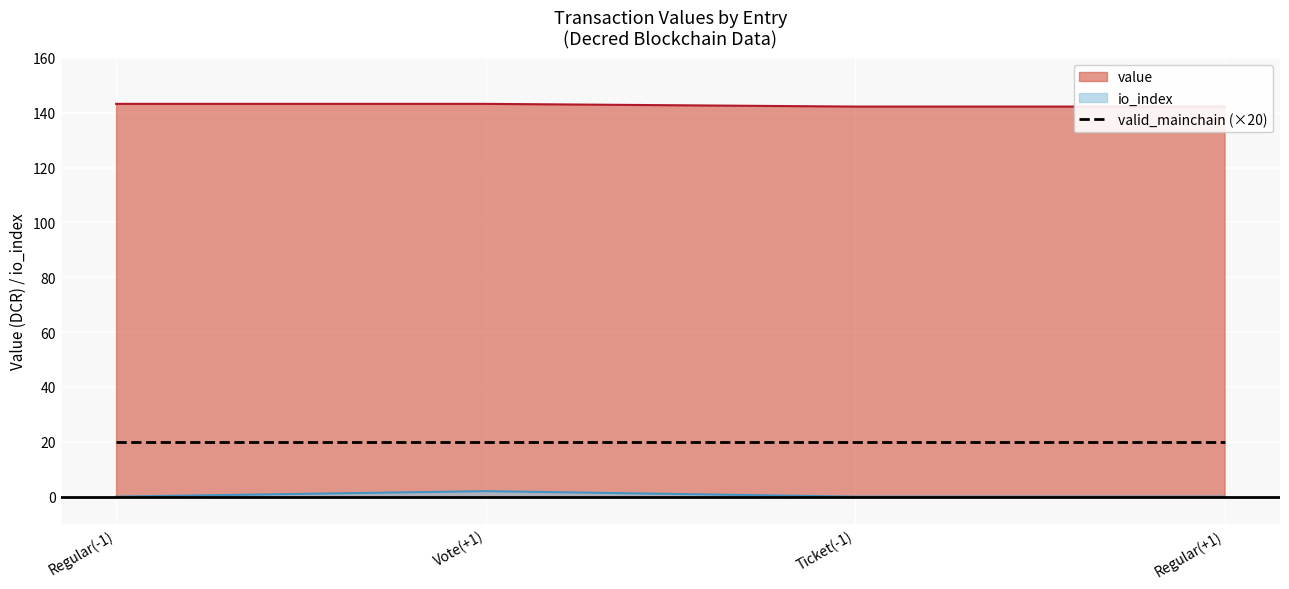

The value of io_index at Regular(+1) is 1.1. True or false?

False